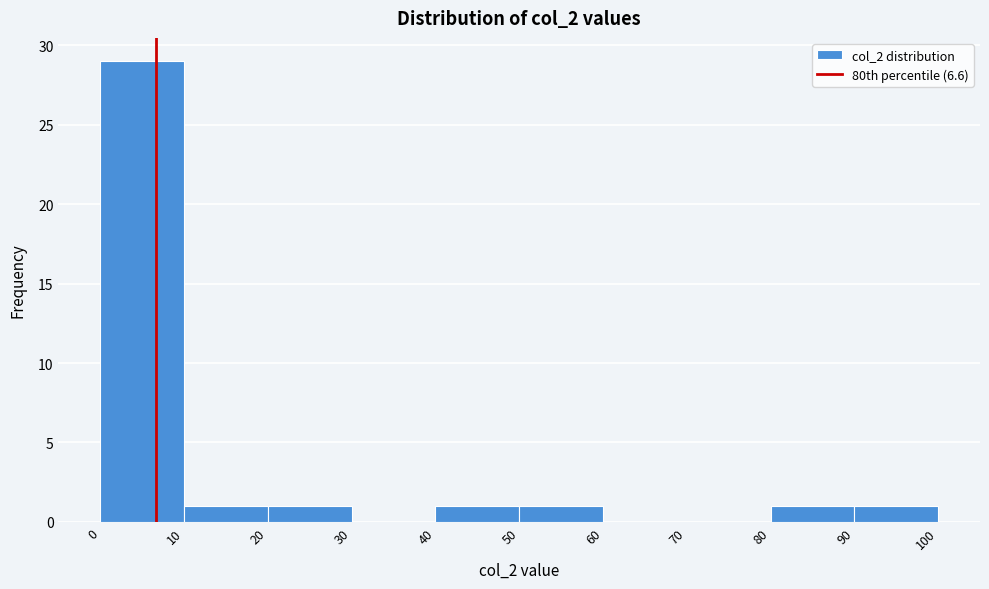

Over which range of the x-axis is the bar tallest?

0 to 10